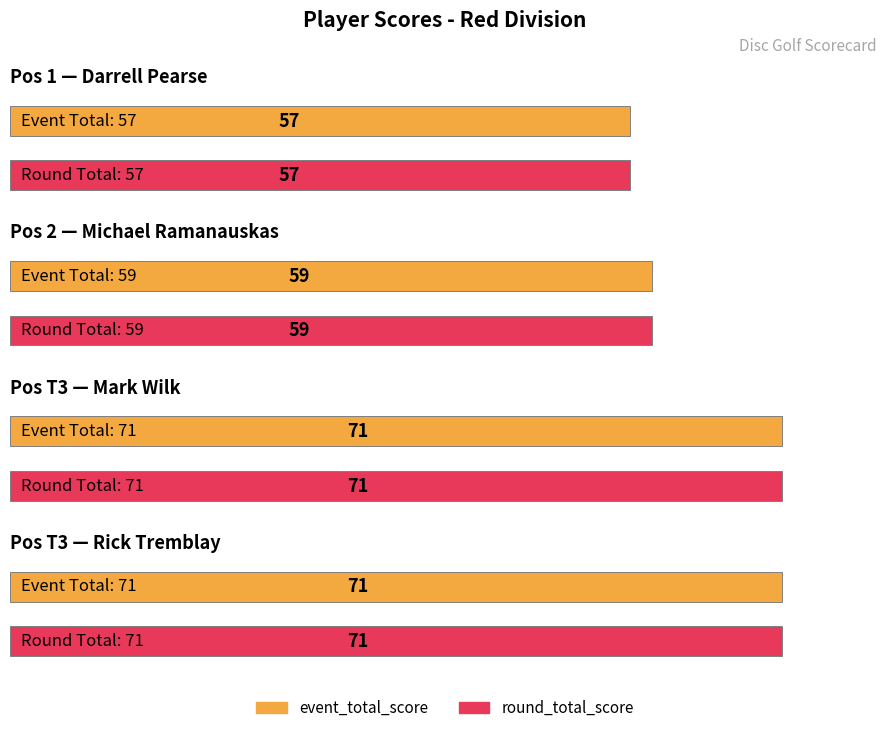

How many bars are there in each group?

2